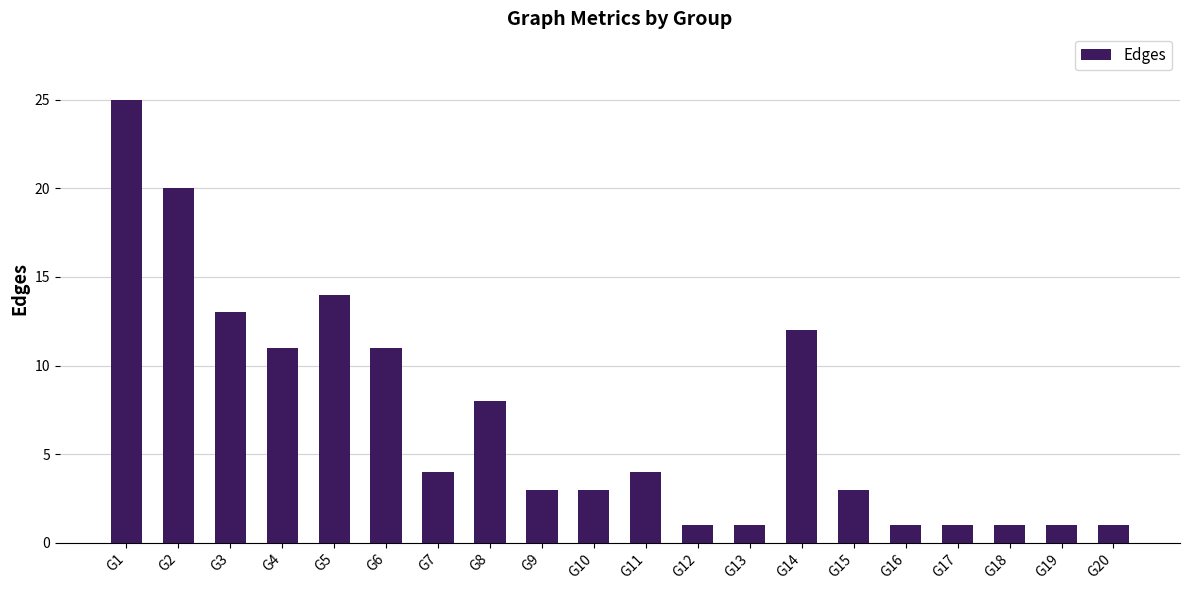

The value at G15 is 3. True or false?

True